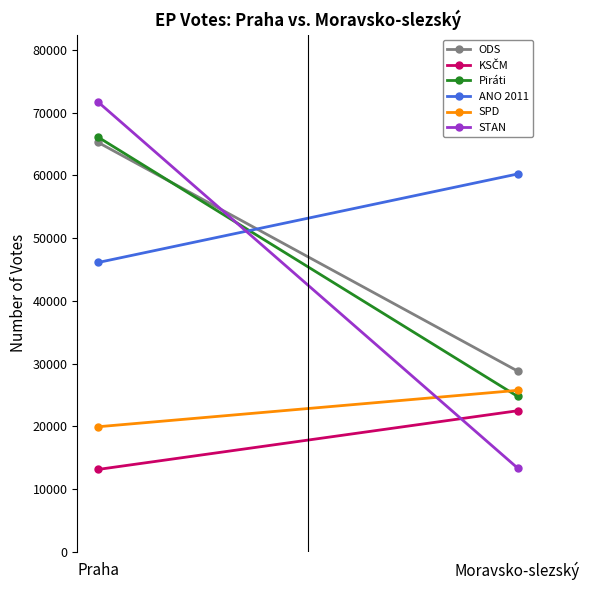

Rank the series by their maximum value, from highest to lowest.

STAN, Piráti, ODS, ANO 2011, SPD, KSČM